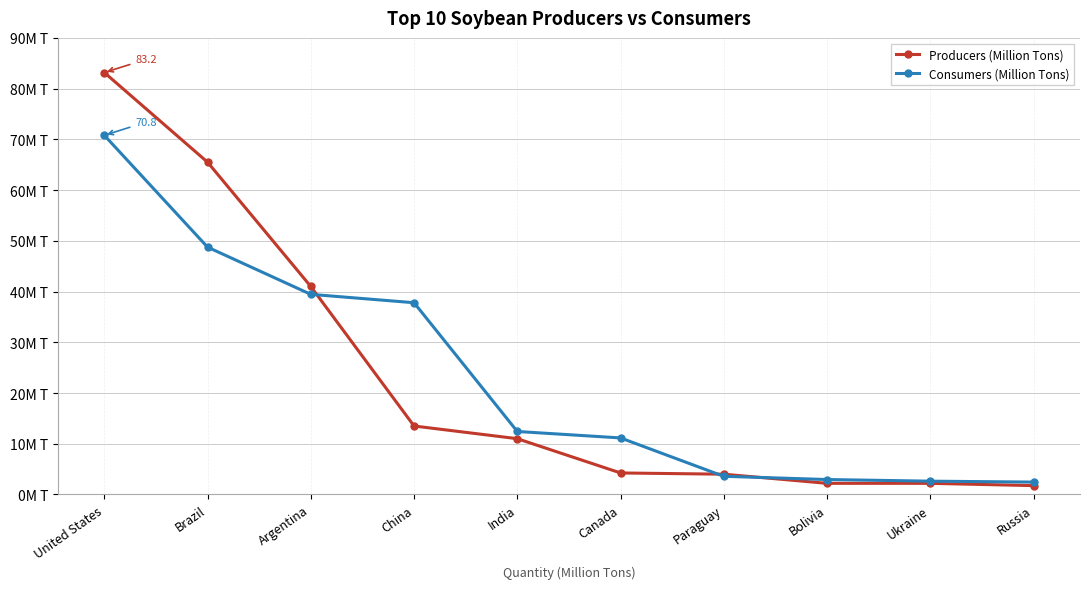

Which series changed the most between Brazil and Bolivia?

Producers (Million Tons)